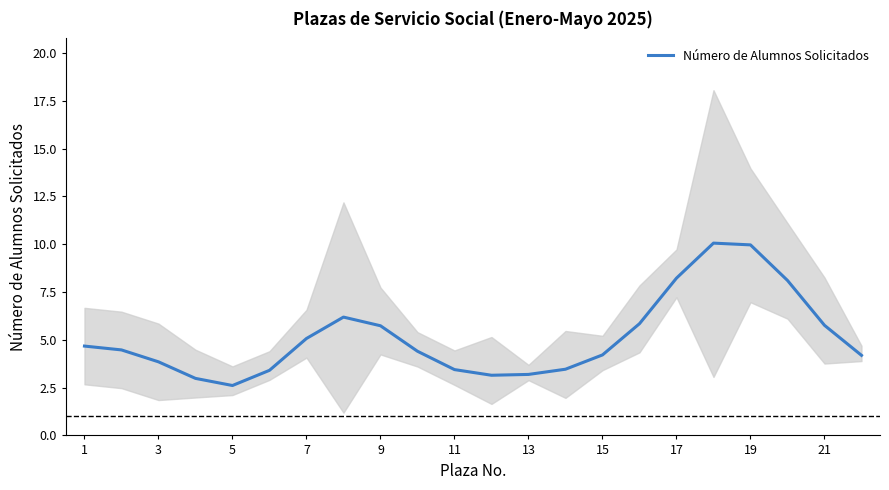

How many interior local peaks (higher than both neighbors) does the data have?

2